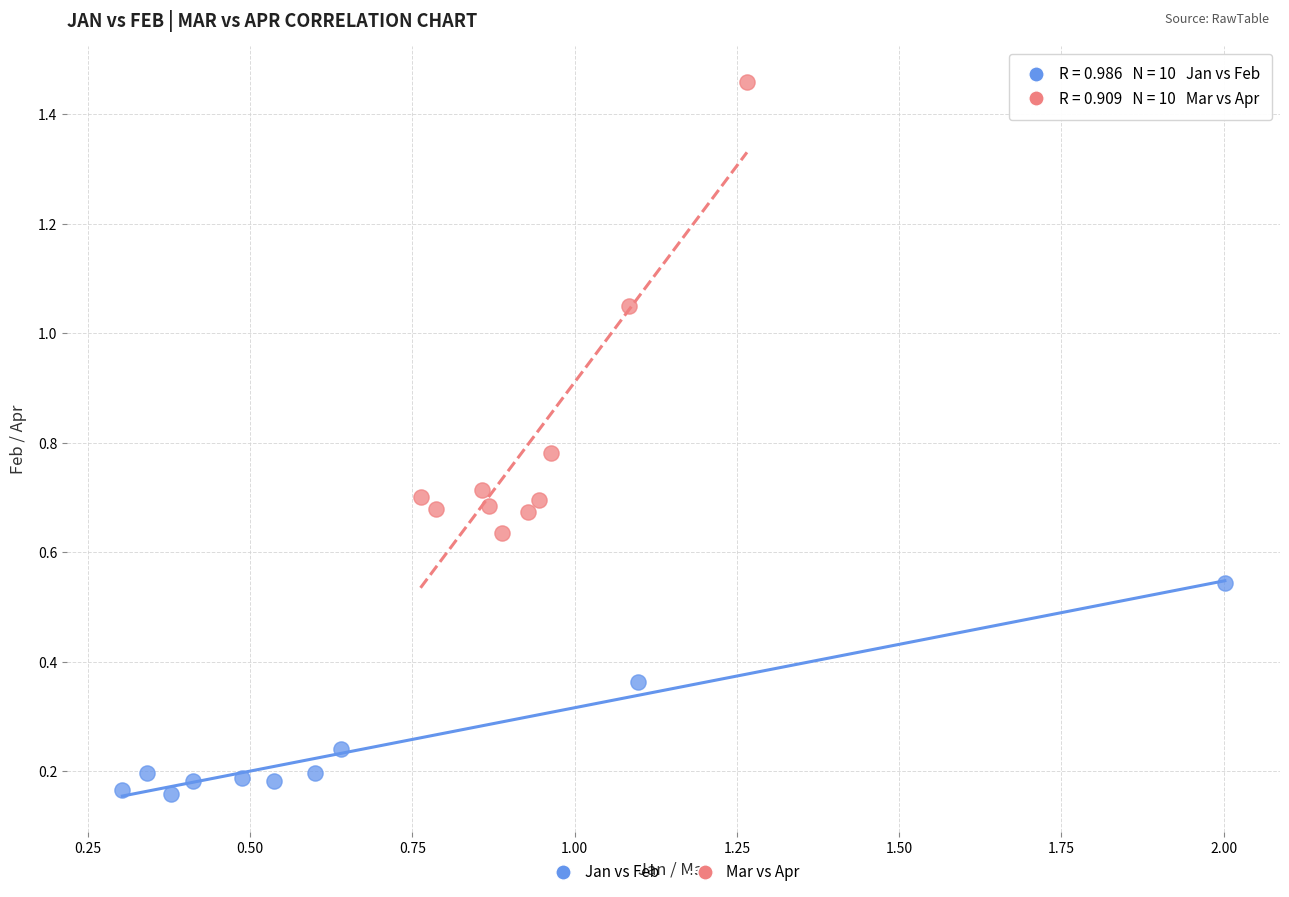

Which series contains the highest Y value?

Mar vs Apr